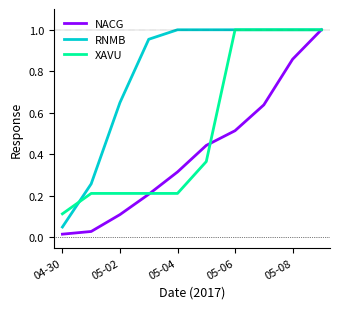

Which series has the largest total across all categories?

RNMB